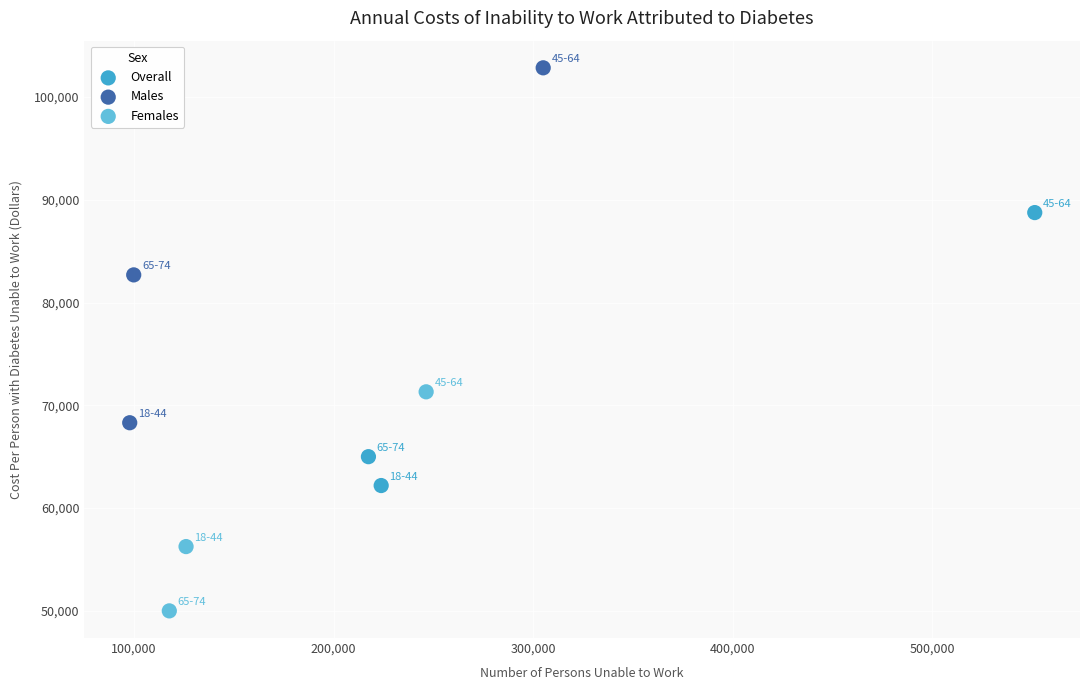

Which series contains the lowest Y value?

Females